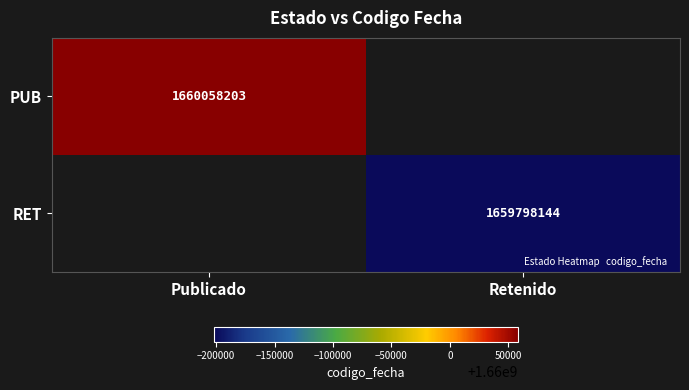

The RET series shows 484277320 at Retenido. True or false?

False